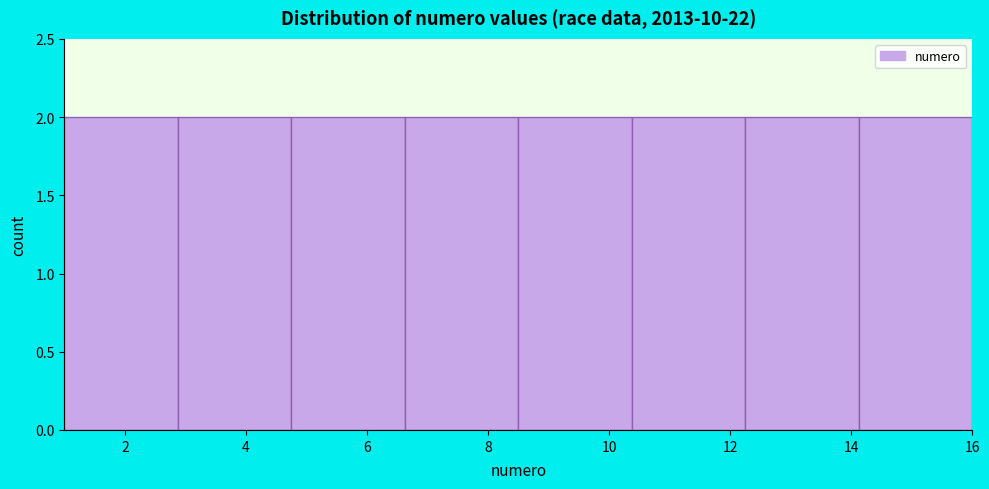

Reading left to right, transcribe this chart: for each bar, give the range it covers on the x-axis and its height. Neither the bar edges nor the heights are printed on the chart, so give them approximately, as read against the axes.

1.0 to 2.8: 2
2.8 to 4.8: 2
4.8 to 6.6: 2
6.6 to 8.6: 2
8.6 to 10.4: 2
10.4 to 12.2: 2
12.2 to 14.2: 2
14.2 to 16.0: 2